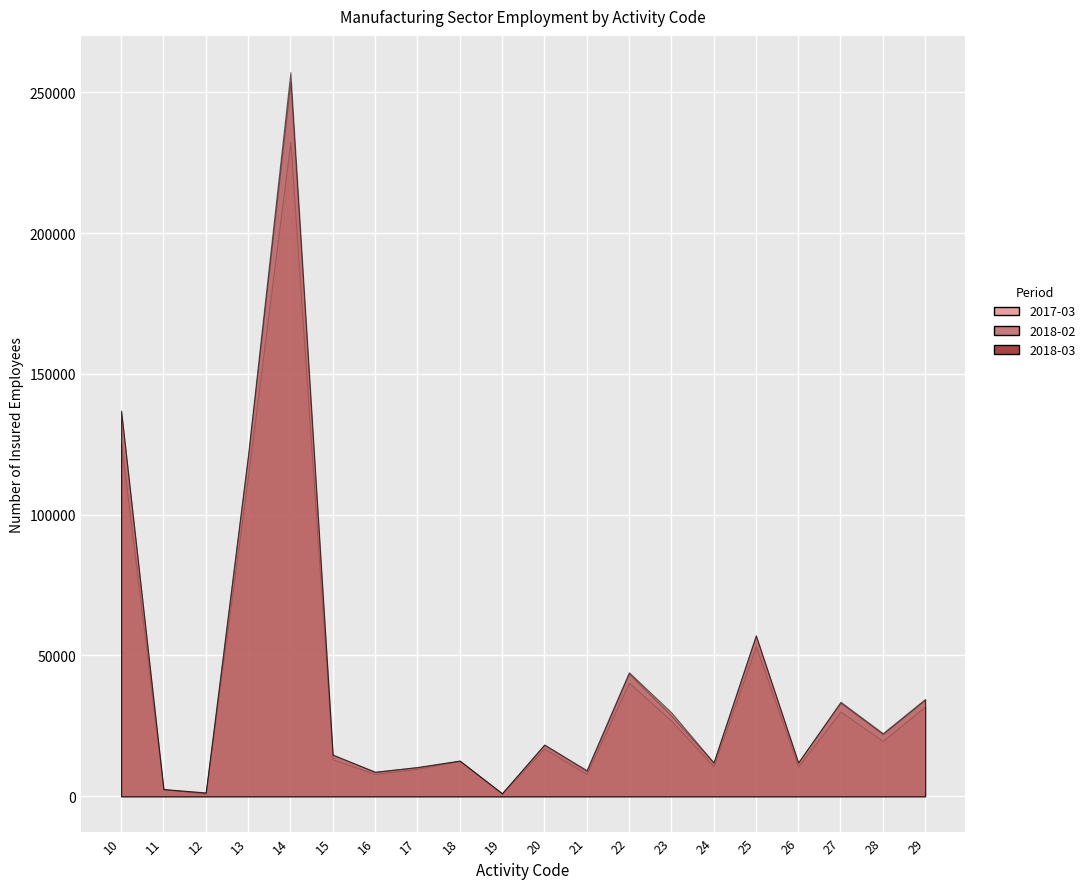

Where is the first local minimum for 2018-03?

12